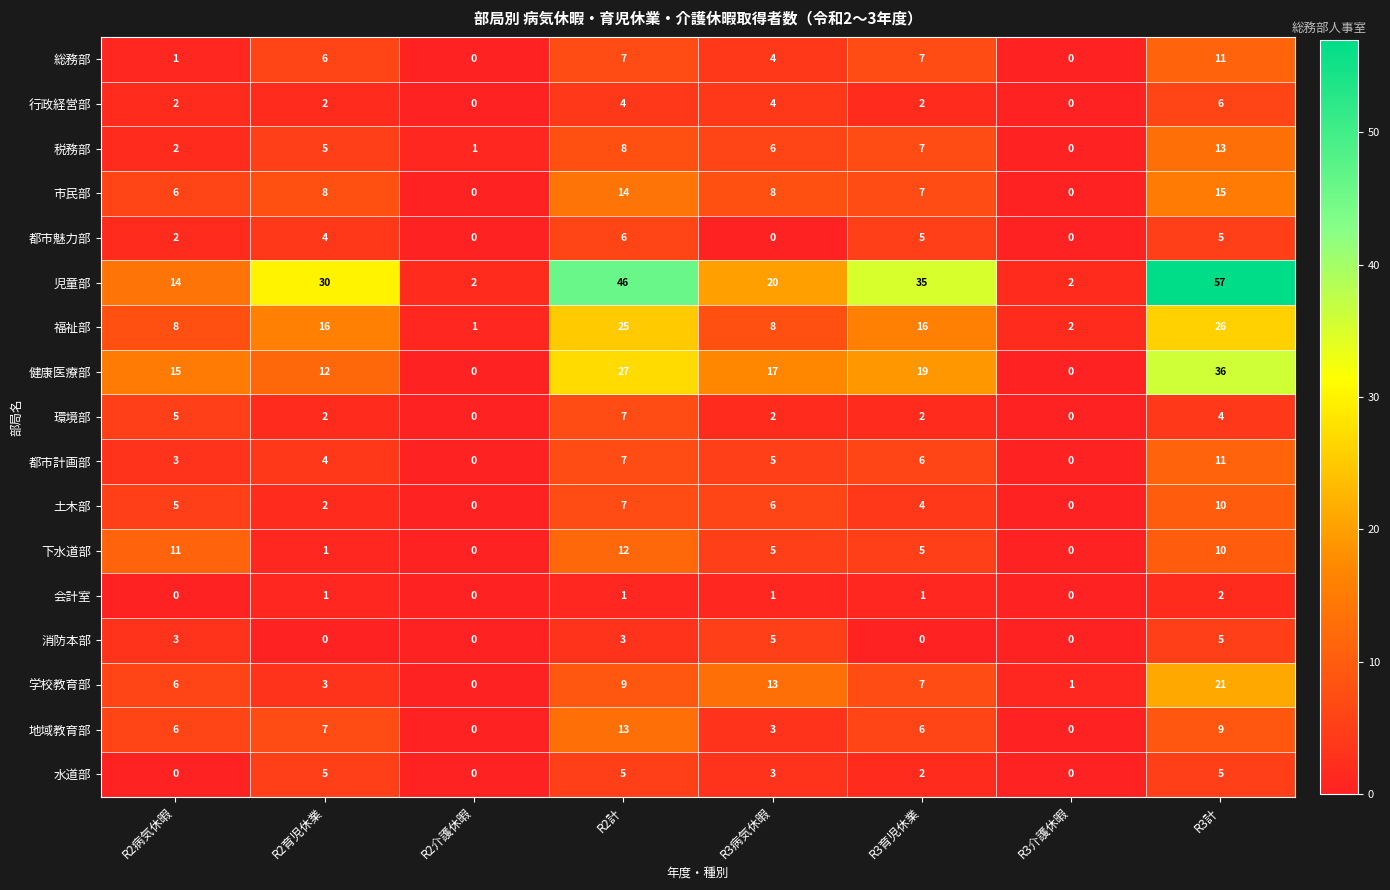

At which category is the sum across all series the highest?

R3計